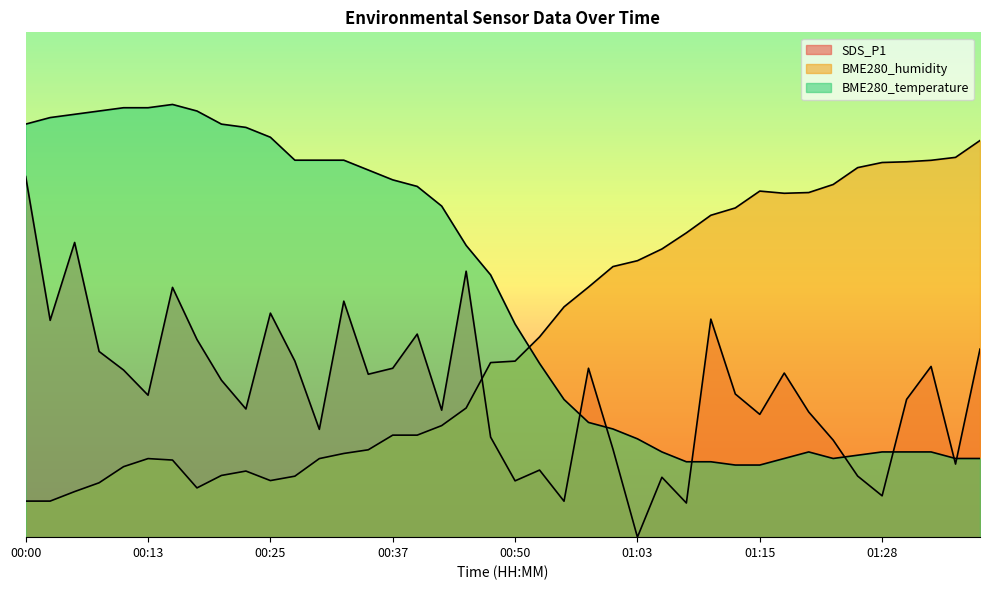

Does the chart display data point markers on the line(s)?

No